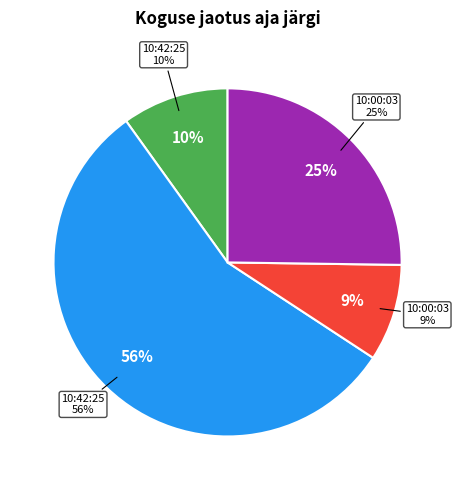

Is it true that 10:42:25 (62) is 48% of the pie?

False